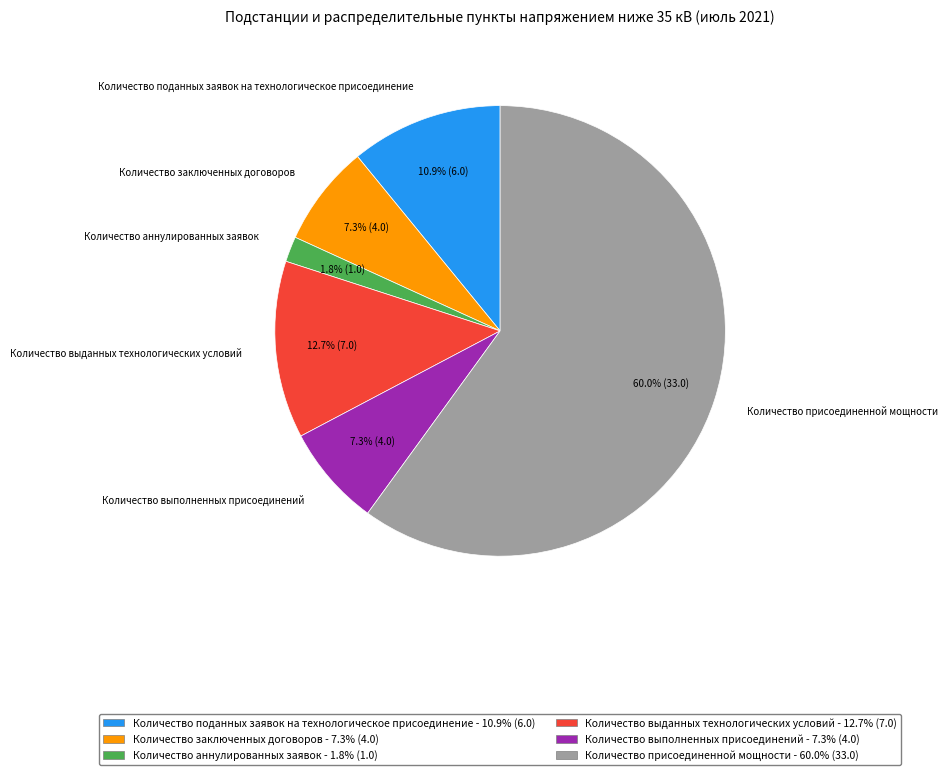

What is the largest slice in the pie chart?

Количество присоединенной мощности